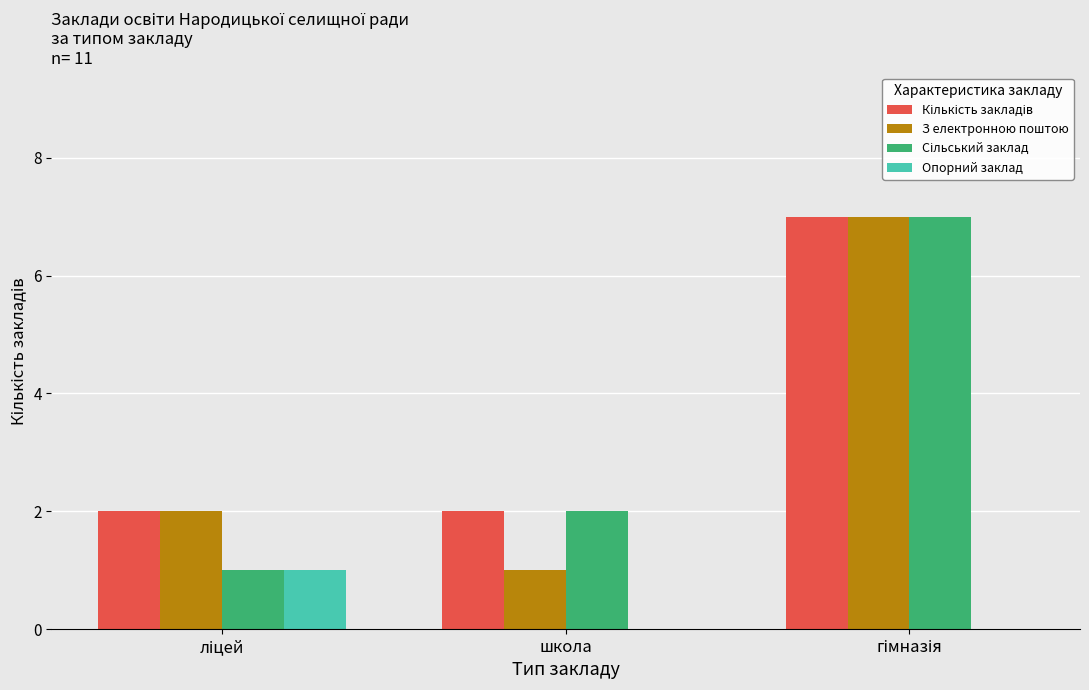

What is the total value across all series at школа?

5